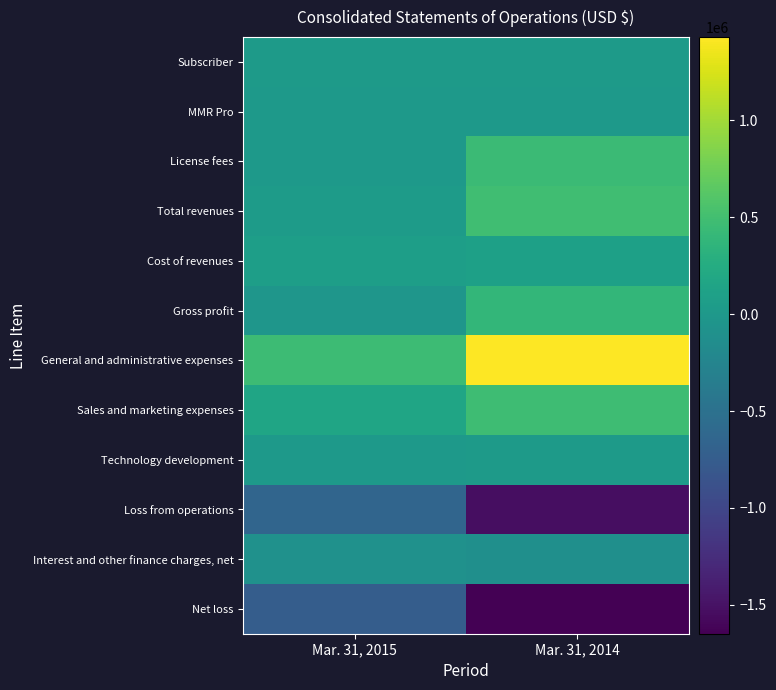

Rank the series at Mar. 31, 2014 from lowest to highest value.

Net loss, Loss from operations, Interest and other finance charges, net, MMR Pro, Technology development, Subscriber, Cost of revenues, Gross profit, License fees, Sales and marketing expenses, Total revenues, General and administrative expenses